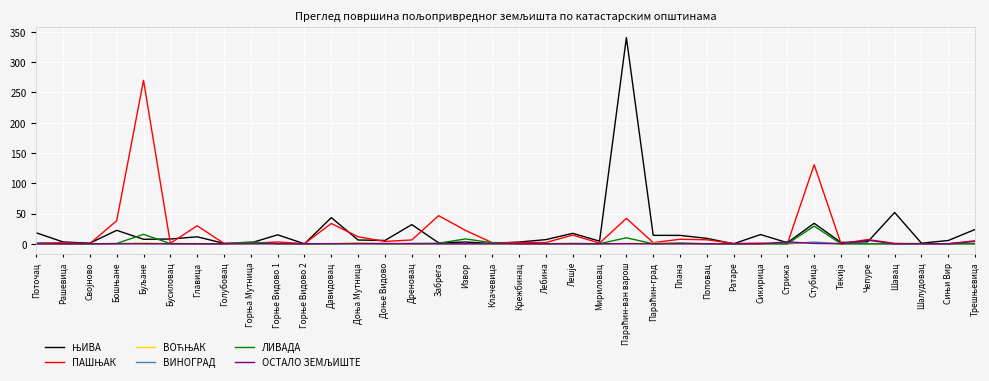

What is the total value across all series at Лебина?

9.6